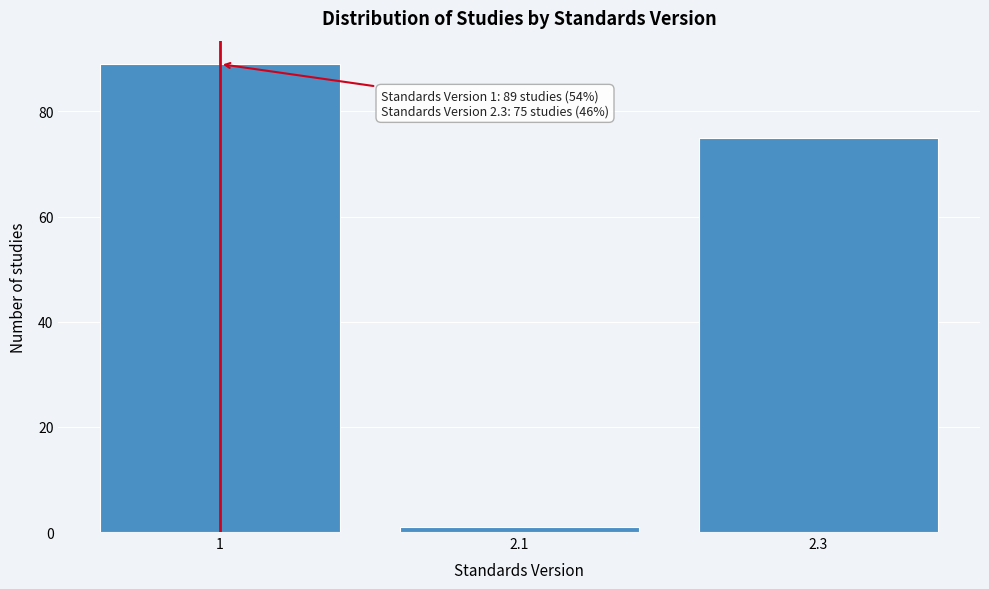

Reading left to right, extract all data points from this chart.

89	1	75